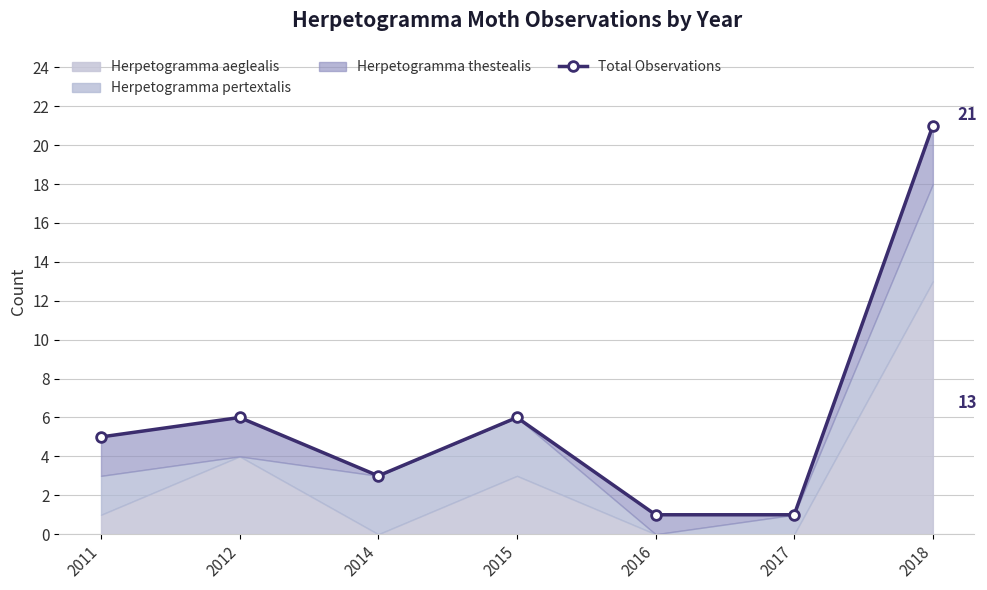

At which category does the chart reach its peak across all series?

2018